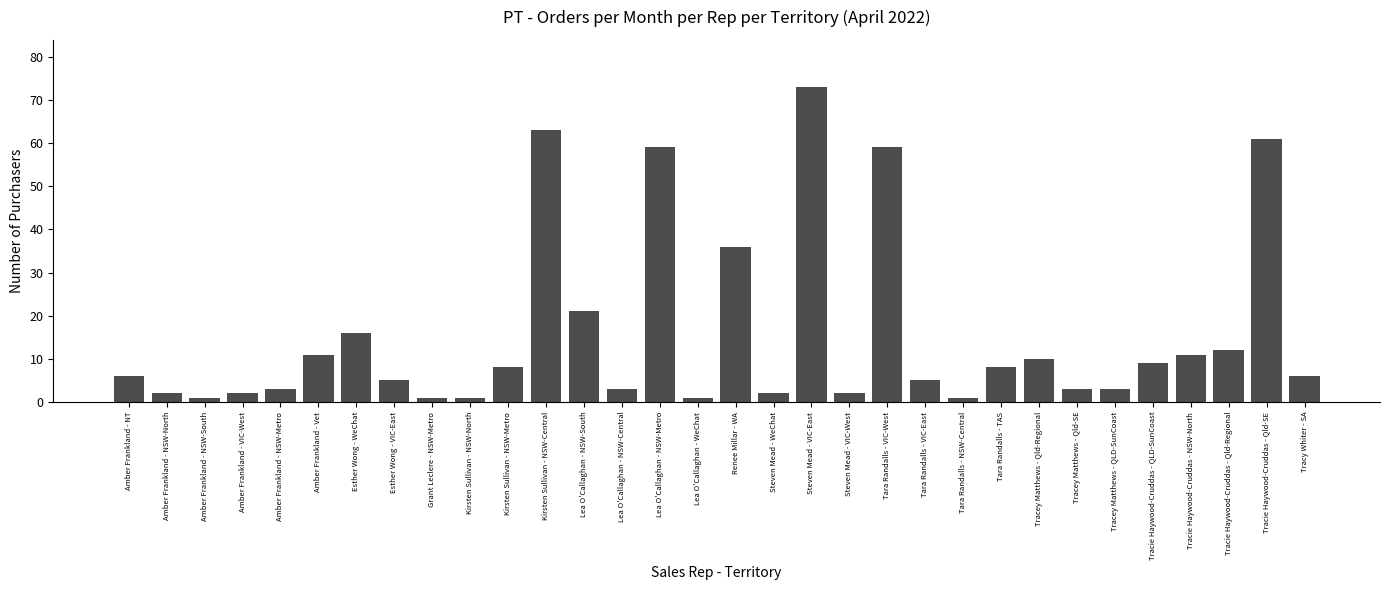

Which category has the highest value across all series?

Steven Mead - VIC-East